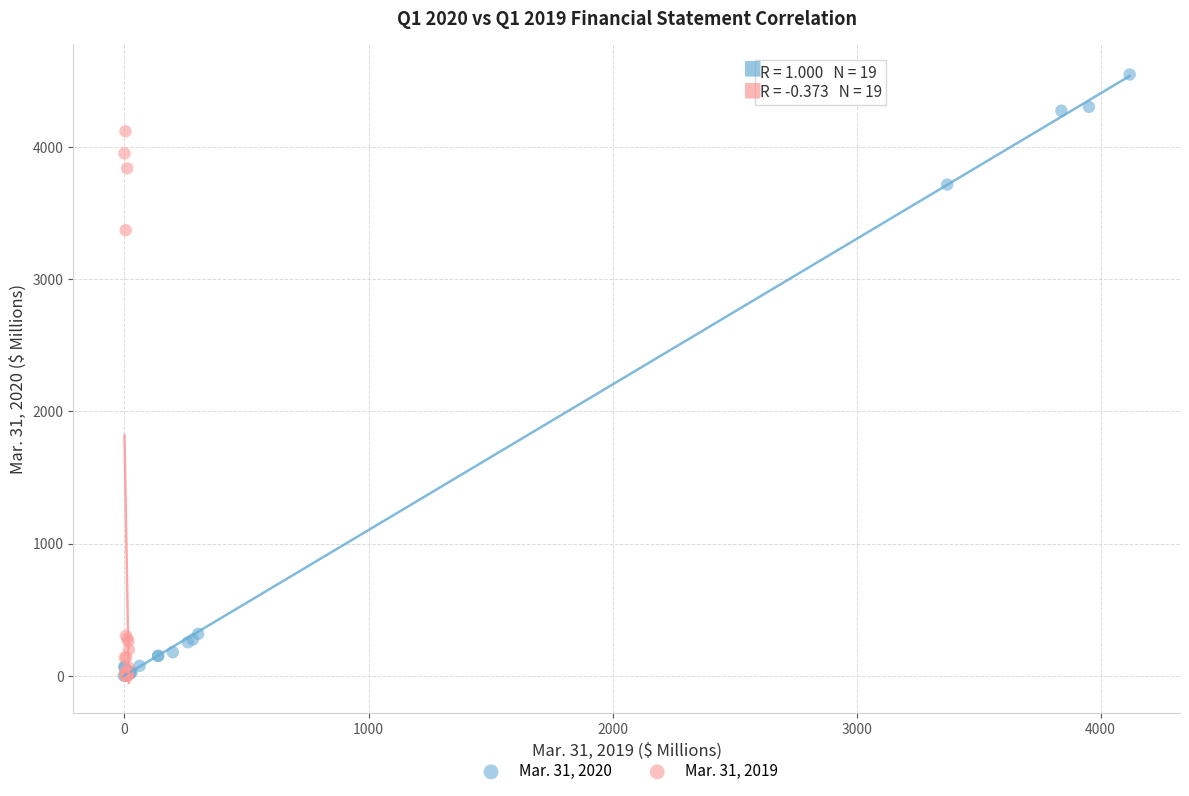

Which series has the largest Y range (max minus min)?

Mar. 31, 2020